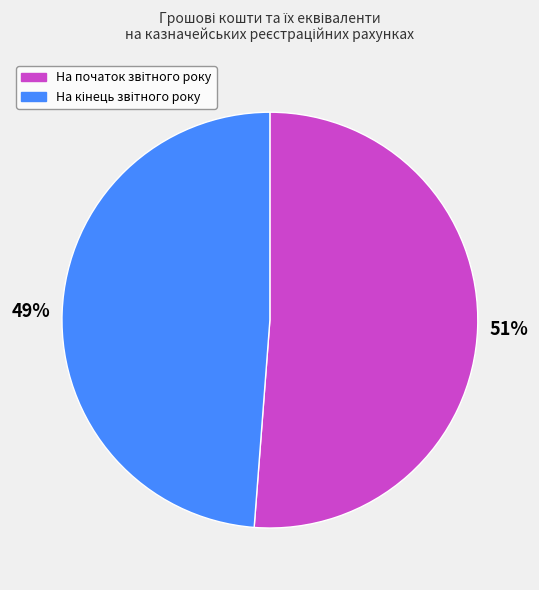

Is there any slice that represents more than half of the pie?

Yes